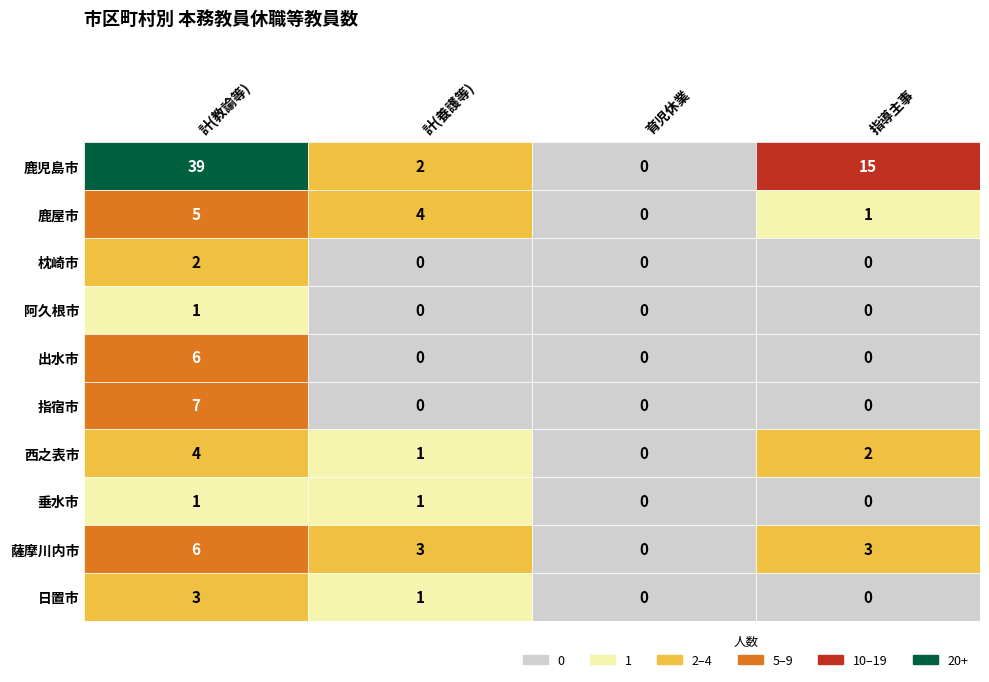

At 2, list the series in order from smallest to largest.

鹿児島市, 鹿屋市, 枕崎市, 阿久根市, 出水市, 指宿市, 西之表市, 垂水市, 薩摩川内市, 日置市